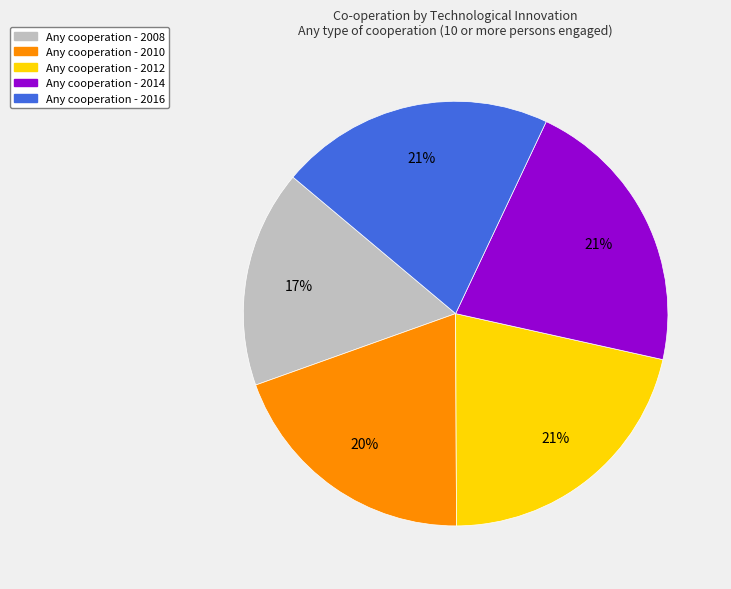

To the nearest percent, what is the average slice percentage?

20%